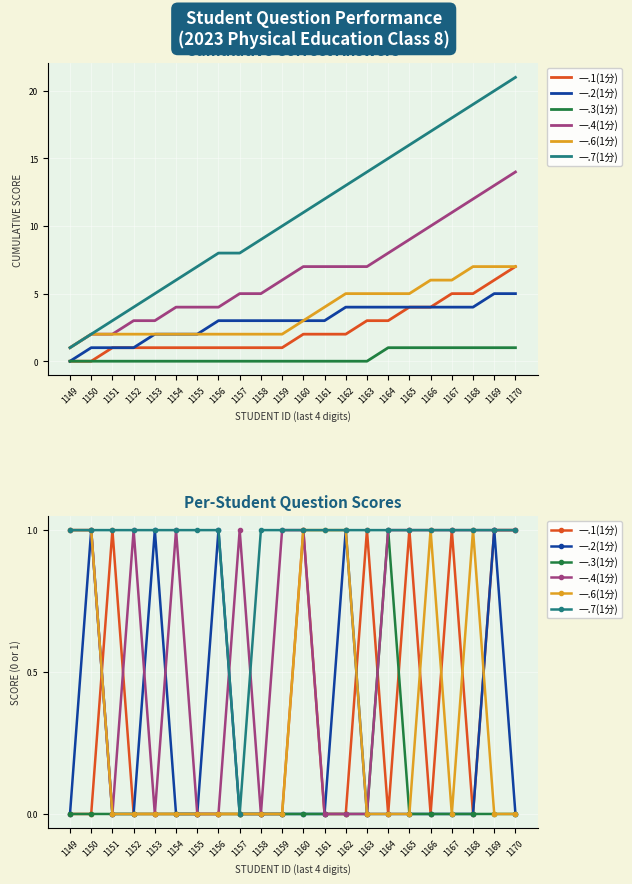

Which category has the lowest value in the 一.4(1分) series?

1151